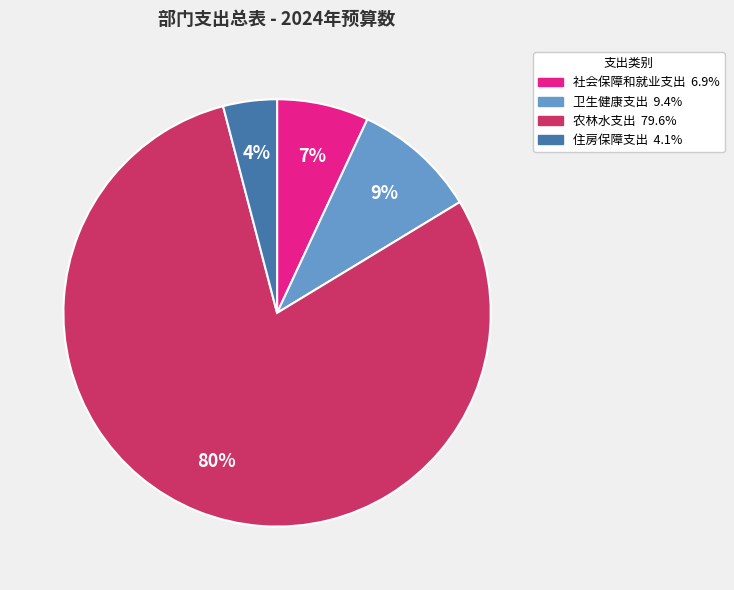

How many segments does this pie chart have?

4